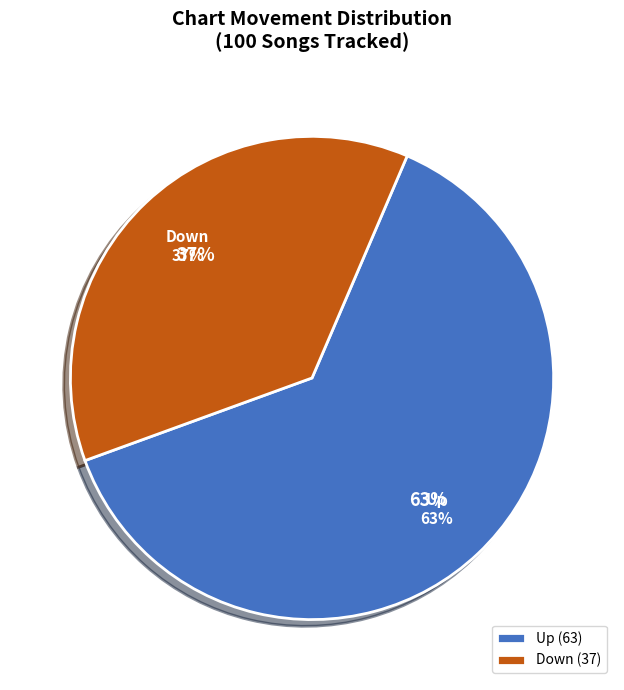

What is the total percentage of Up and Down?

100.0%